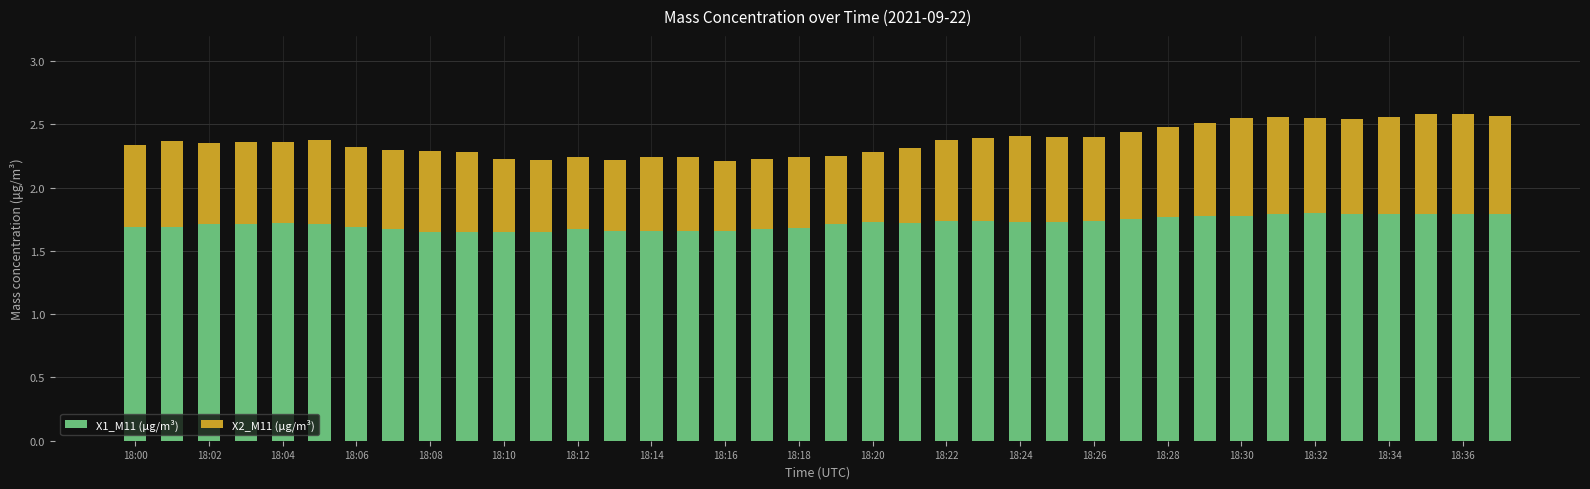

Count the X1_M11 (μg/m³) values in the range 1 to 2.

38